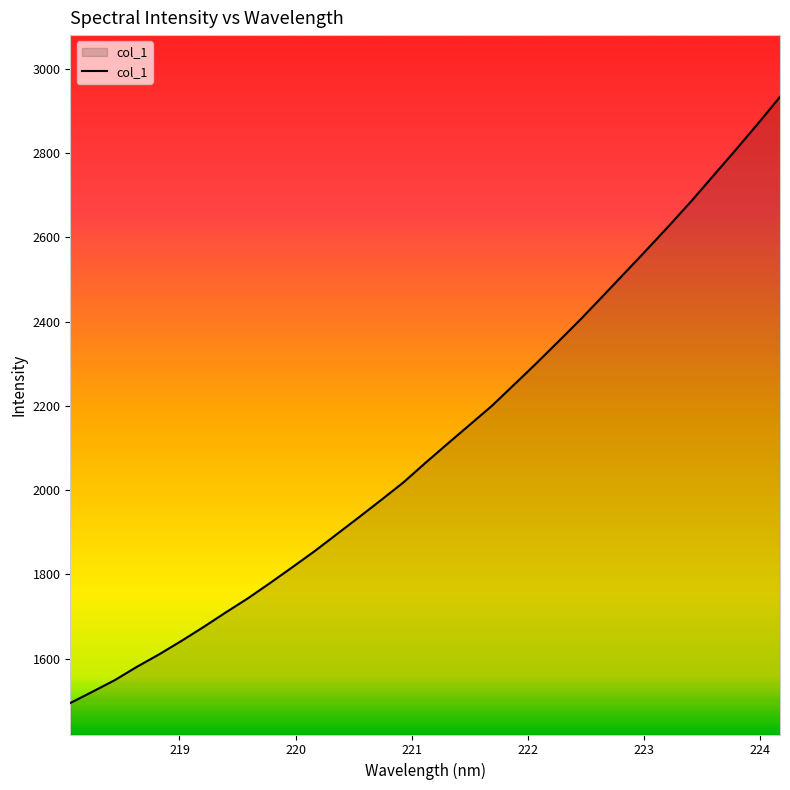

Reading left to right, list all the values displayed in this chart.

1494.3	1521.2	1548.6	1580.4	1609.9	1641.7	1674.8	1709.4	1743.0	1779.4	1816.8	1854.8	1895.0	1935.3	1976.3	2017.8	2064.6	2110.1	2155.1	2200.2	2250.4	2300.8	2352.9	2405.4	2460.5	2516.0	2571.6	2628.3	2686.3	2747.1	2807.8	2869.9	2933.7